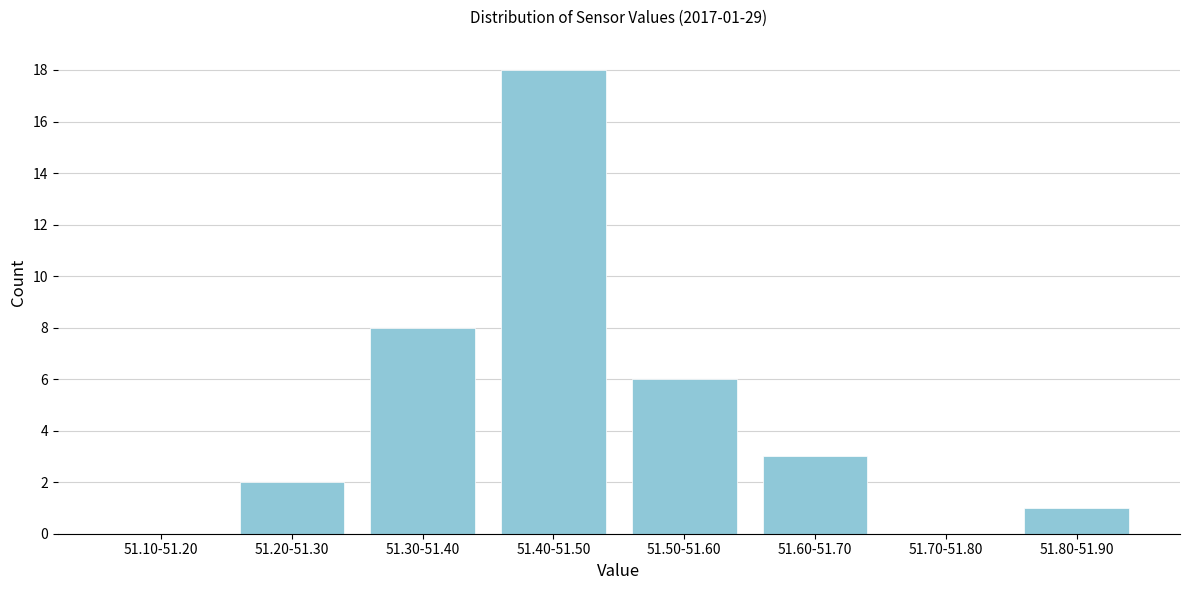

Reading left to right, transcribe all the data shown in this chart.

51.10-51.20=0	51.20-51.30=2	51.30-51.40=8	51.40-51.50=18	51.50-51.60=6	51.60-51.70=3	51.70-51.80=0	51.80-51.90=1